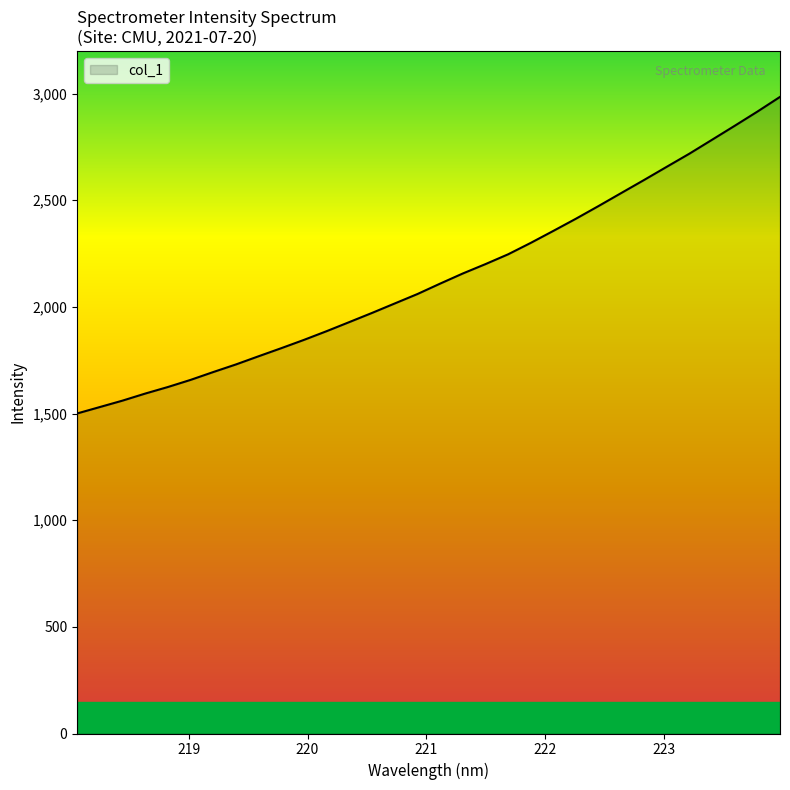

What is the difference between the maximum and minimum values?

1484.1